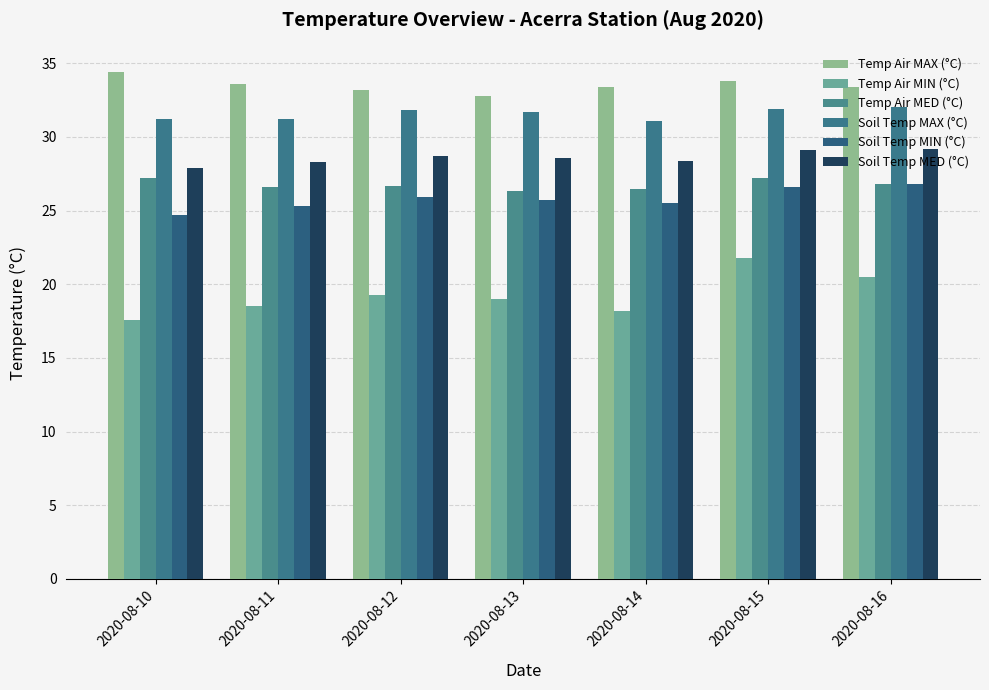

True or false: Soil Temp MIN (°C) has a value of 25.5 at 2020-08-14.

True